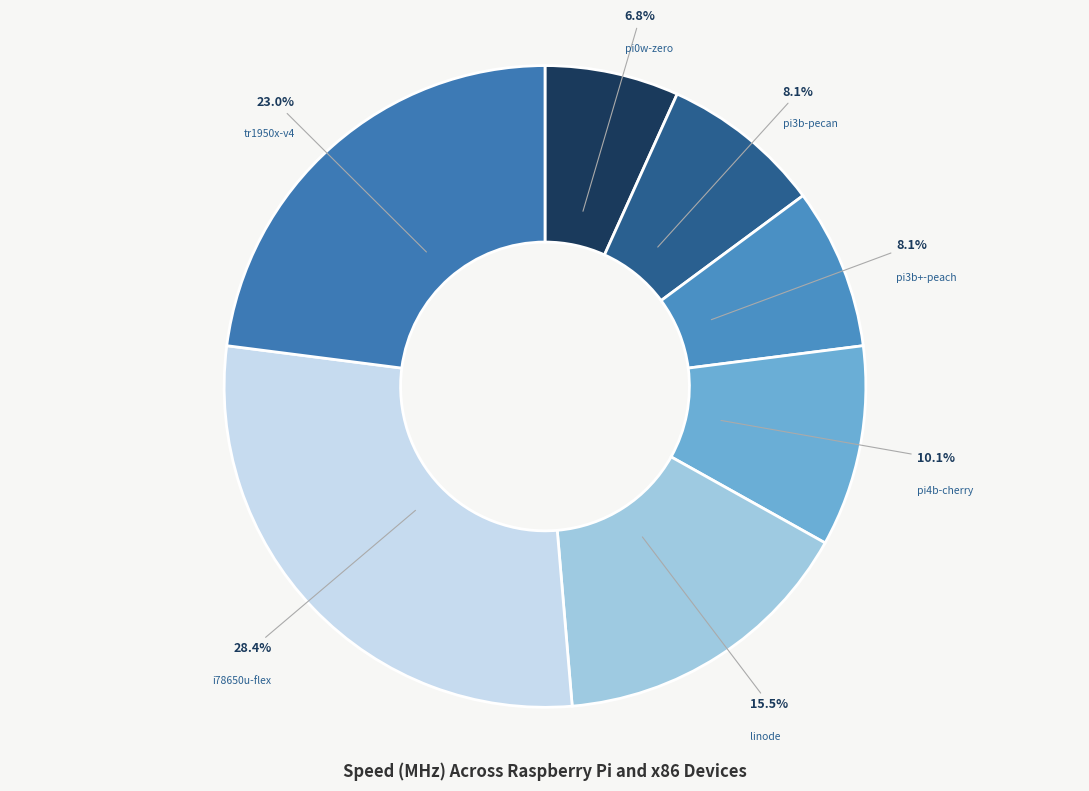

Which has a higher value, pi4b-cherry or tr1950x-v4?

tr1950x-v4